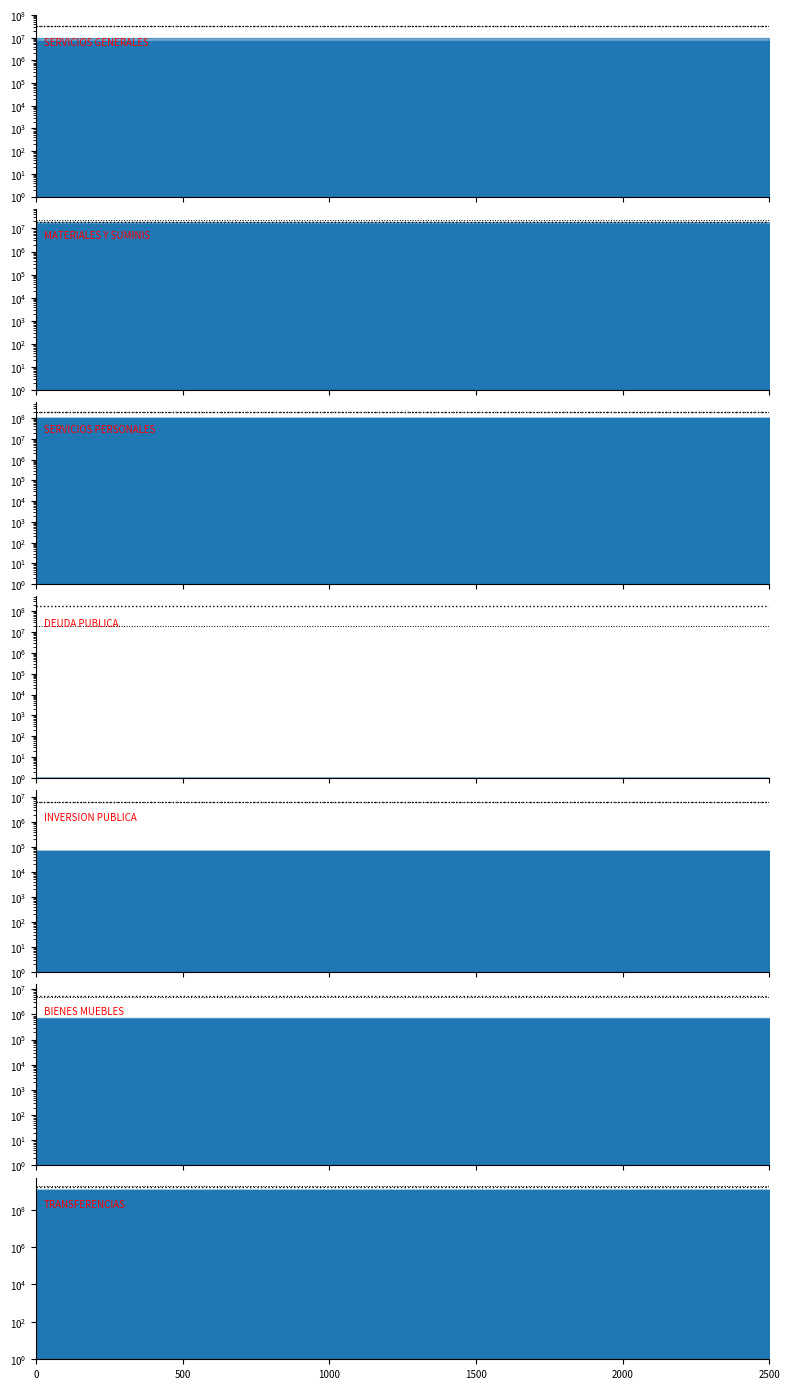

What is the sum of all Modificado values?

8630957971.6